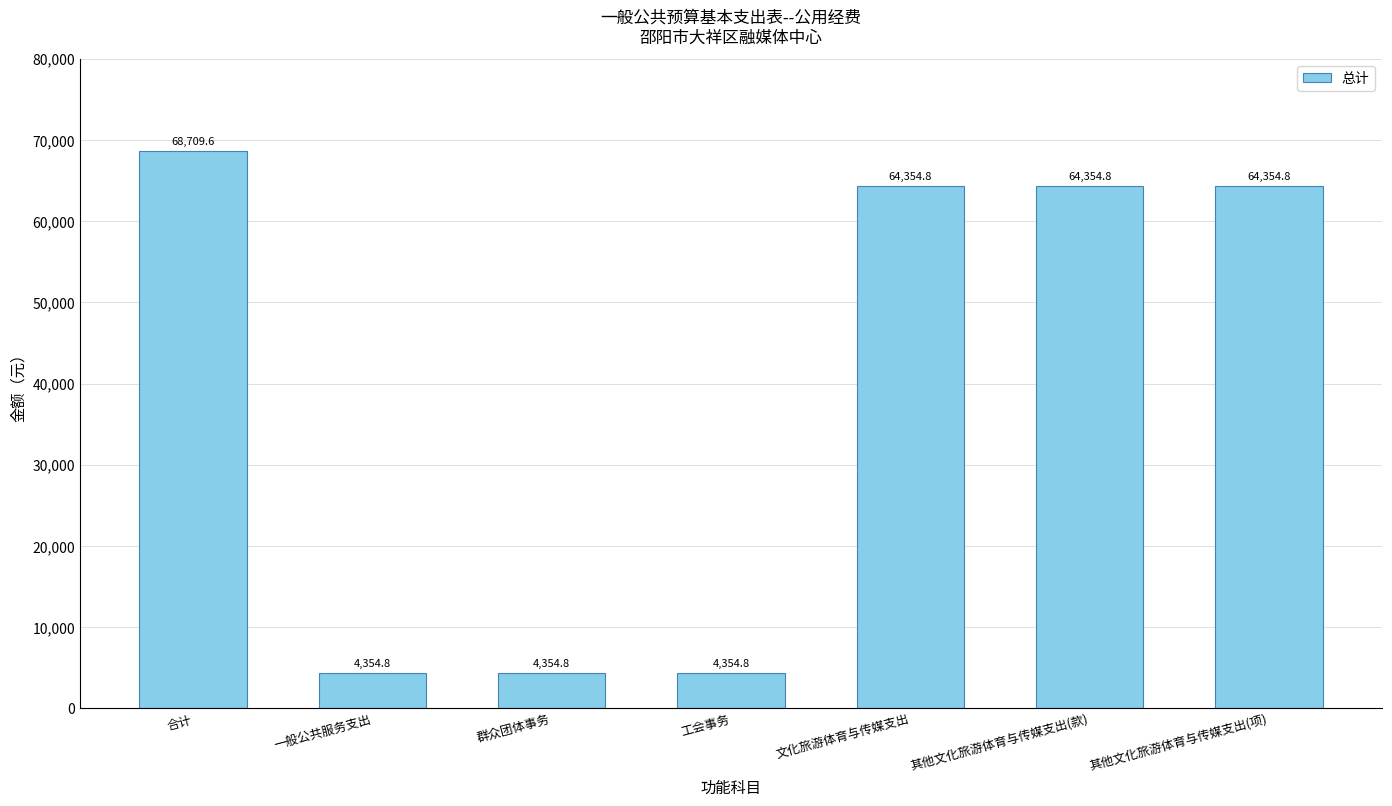

What is the ratio of the value at 一般公共服务支出 to the value at 文化旅游体育与传媒支出?

0.1